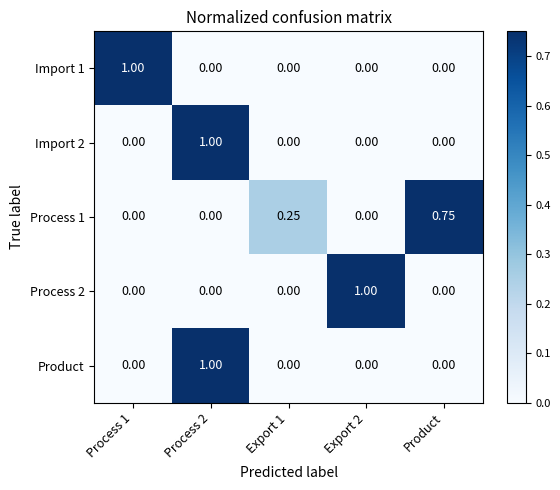

What is the difference between the highest and lowest values at Process 2?

1.0